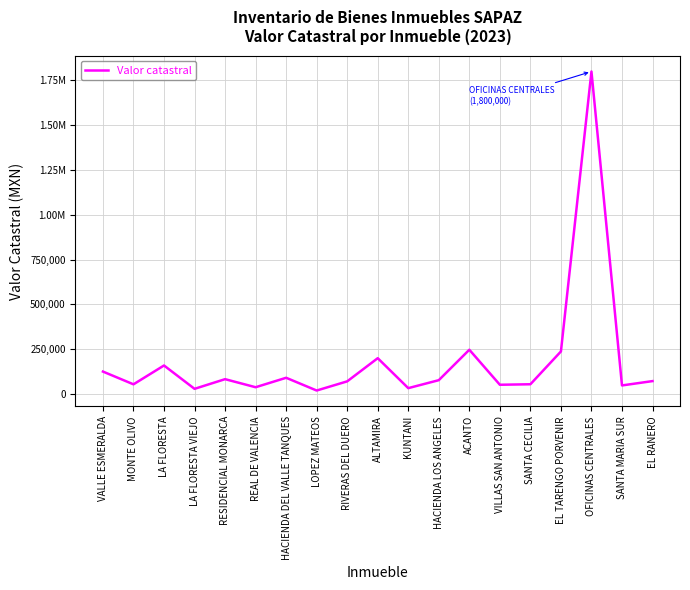

How many points are higher than both their immediate neighbors (excluding endpoints)?

6